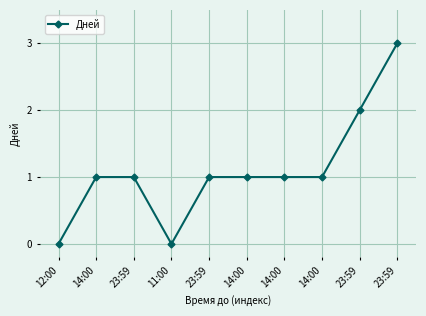

Which category has the highest value across all series?

23:59